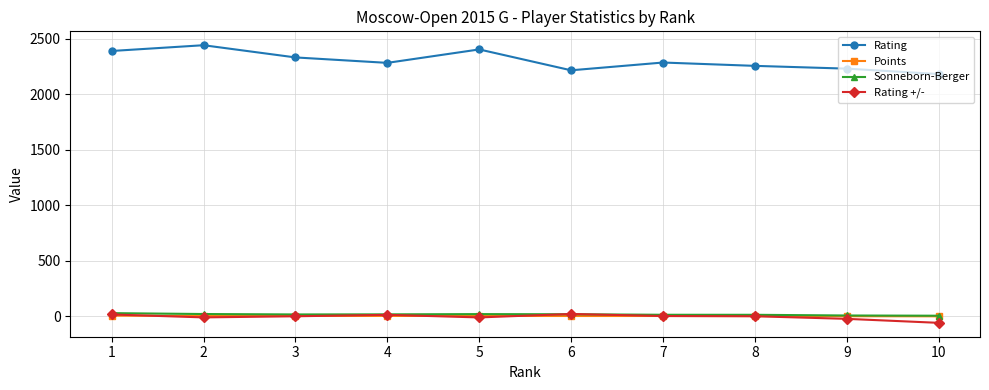

Which series has the widest spread of values?

Rating